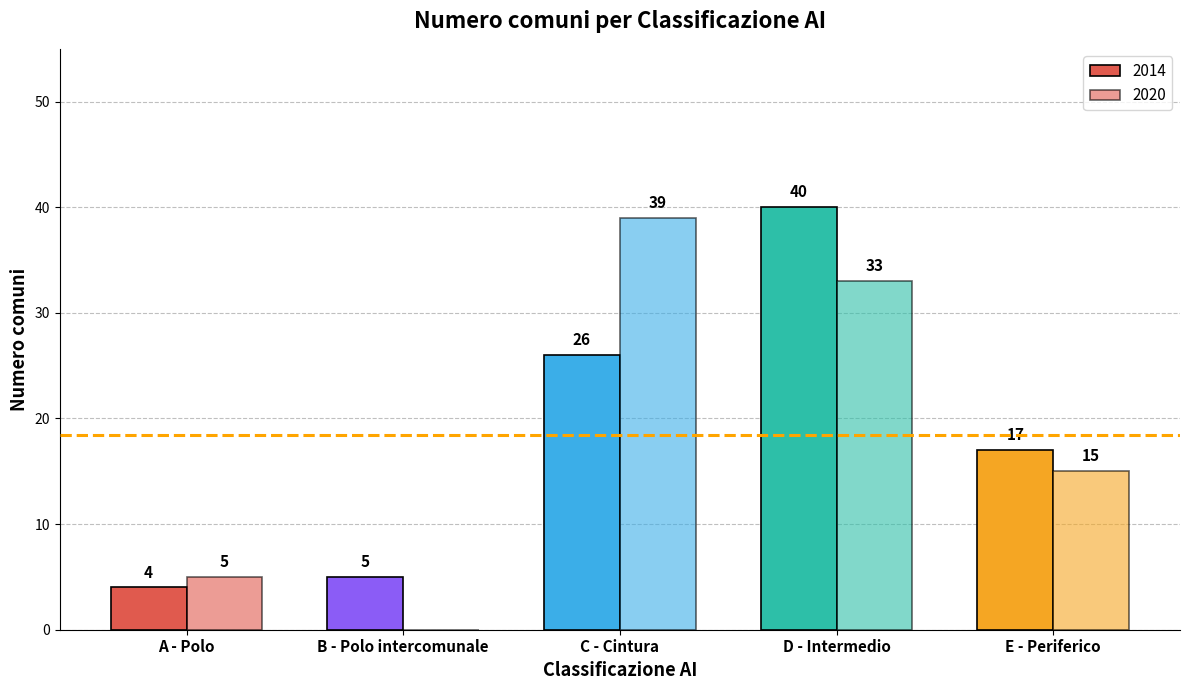

The 2020 series shows 0 at B - Polo intercomunale. True or false?

True